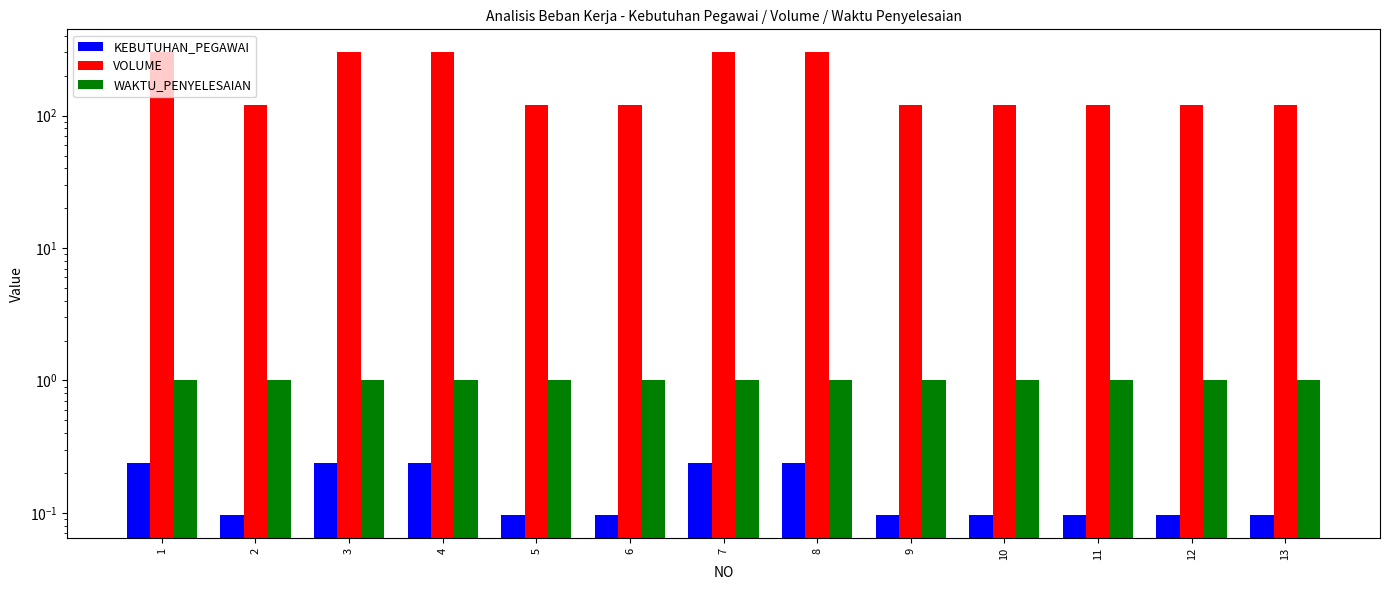

The value of WAKTU_PENYELESAIAN at 13 is 1.7. True or false?

False